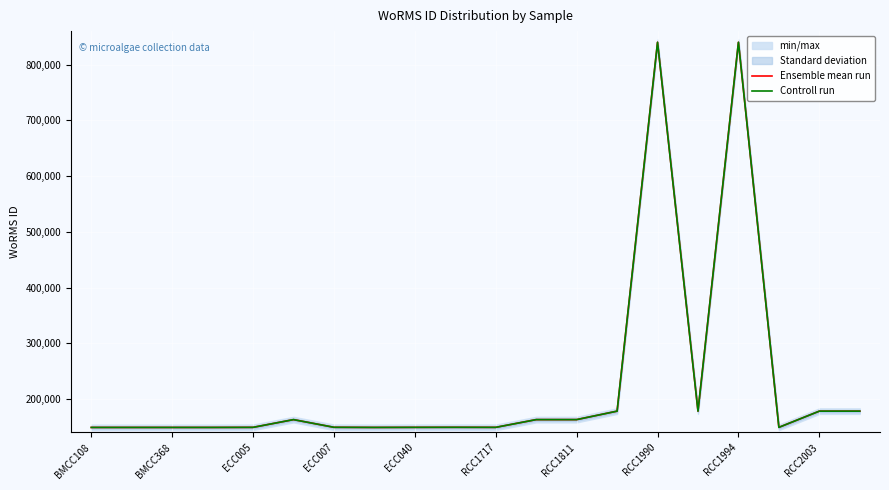

True or false: Ensemble mean run and Controll run cross at least once.

False